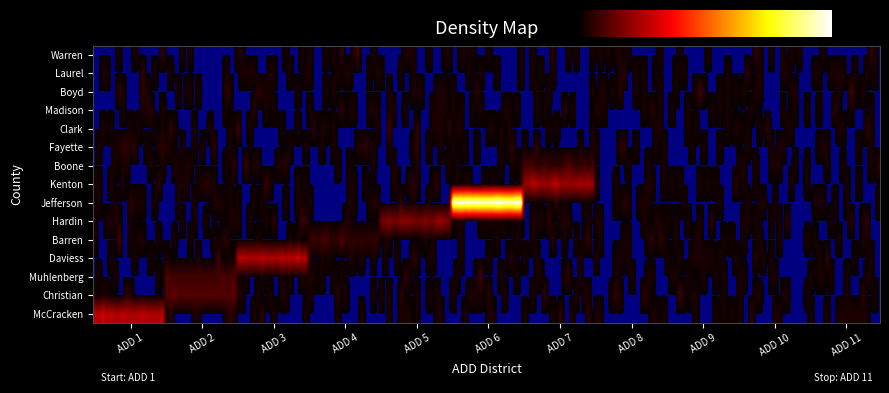

Count the number of data series in this chart.

15